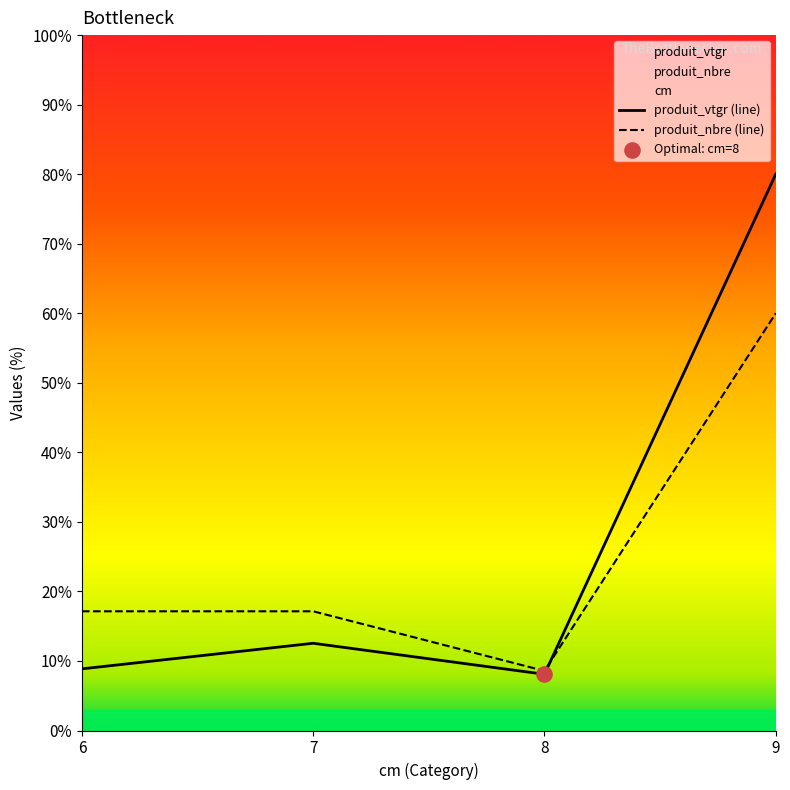

Which series contains the lowest Y value?

produit_vtgr